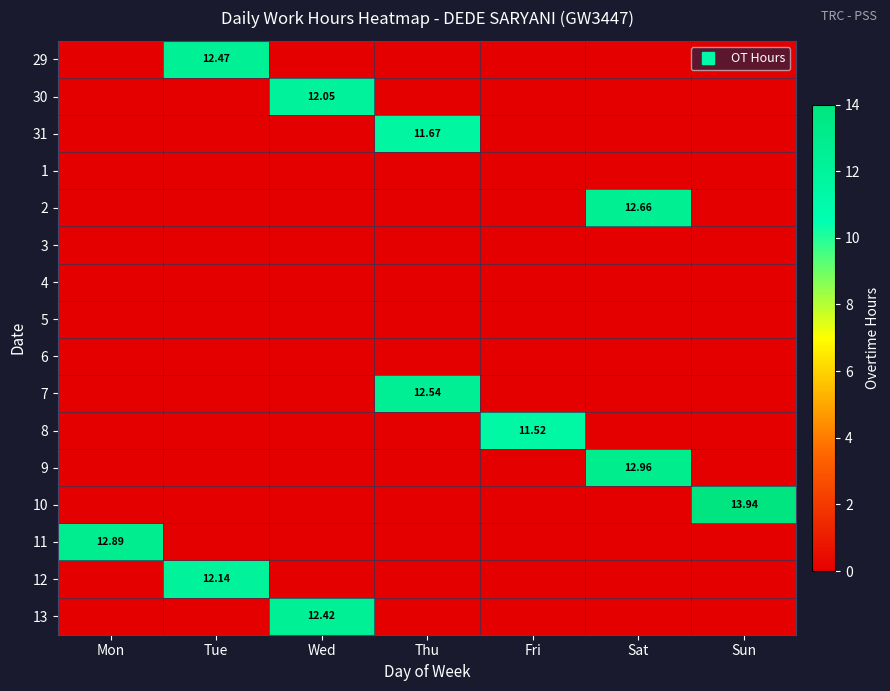

Which category has the highest value in the 31 series?

Thu